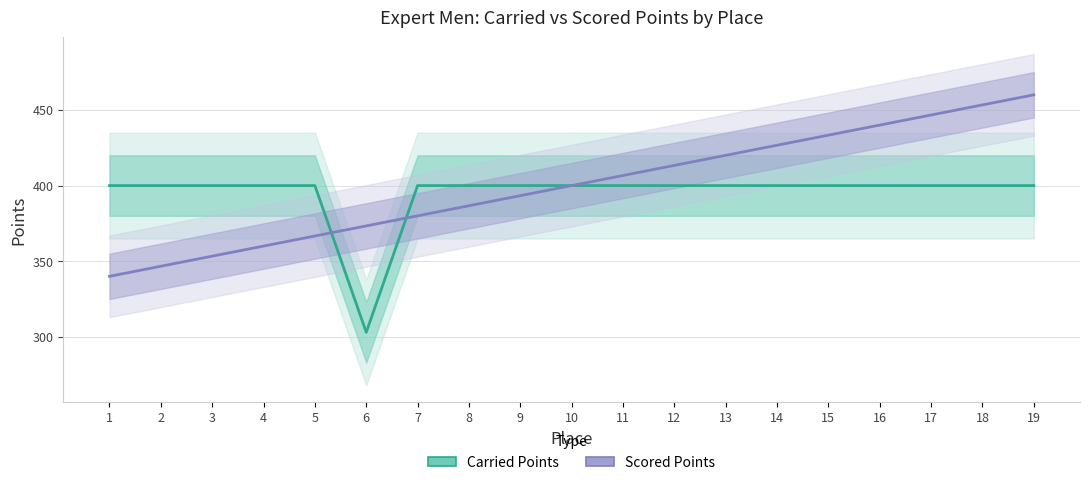

At which category is the sum across all series the highest?

19